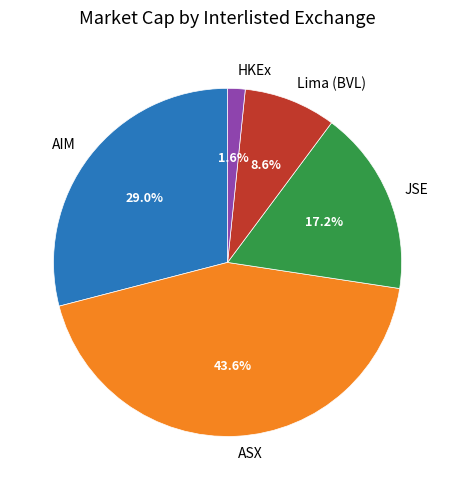

Approximately how many times larger is the value at HKEx compared to Lima (BVL)?

0.2